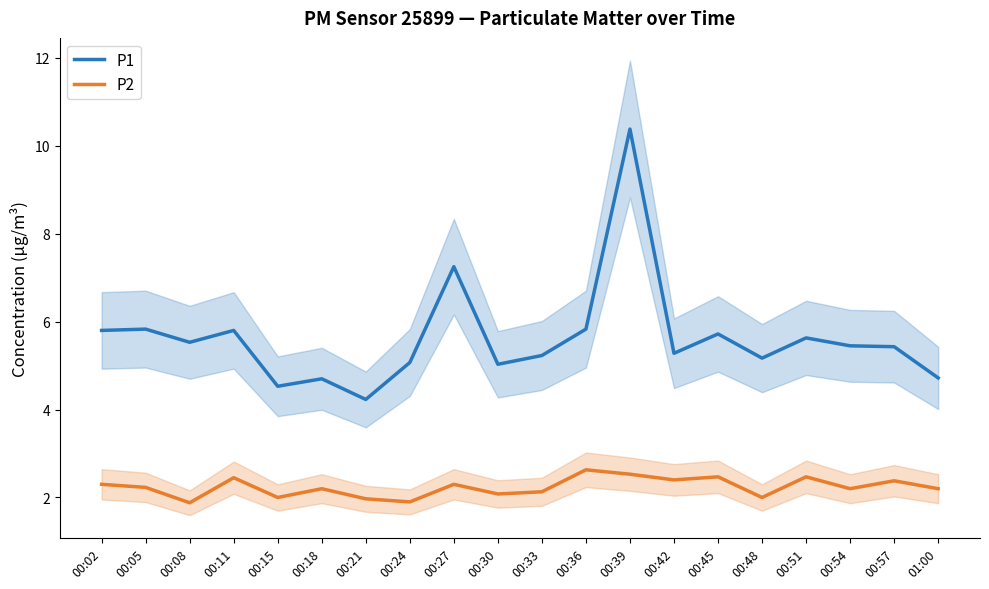

True or false: P2 and P1 intersect in this chart.

False